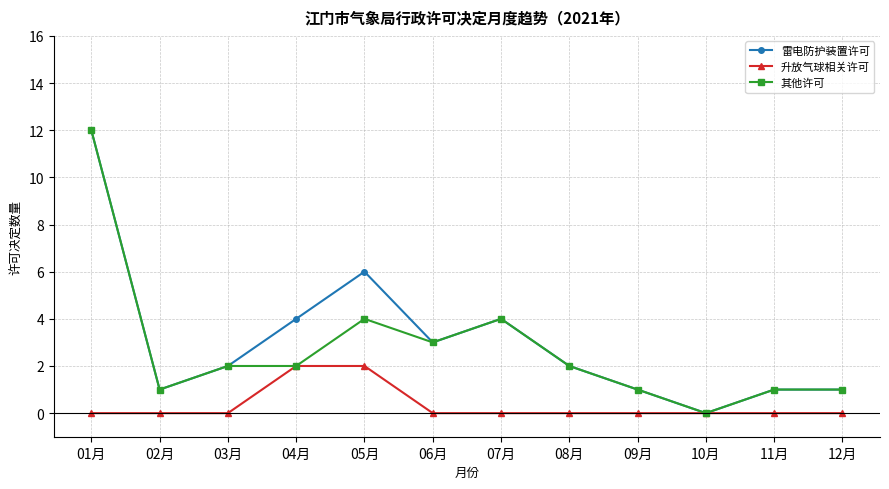

What position from the left is 09月?

9